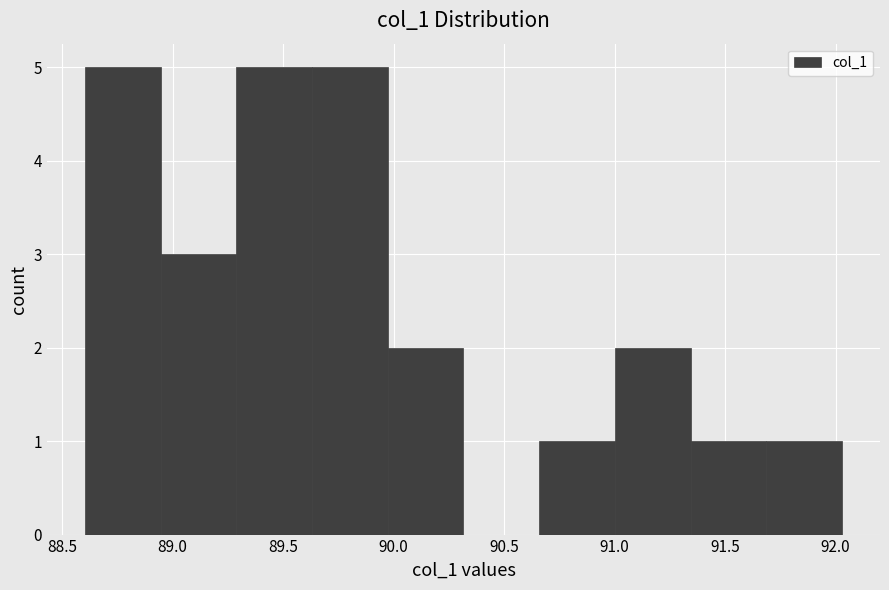

Reading left to right, transcribe this chart: for each bar, give the range it covers on the x-axis and its height. Neither the bar edges nor the heights are printed on the chart, so give them approximately, as read against the axes.

88.60 to 88.95: 5
88.95 to 89.30: 3
89.30 to 89.65: 5
89.65 to 89.95: 5
89.95 to 90.30: 2
90.30 to 90.65: 0
90.65 to 91.00: 1
91.00 to 91.35: 2
91.35 to 91.70: 1
91.70 to 92.05: 1